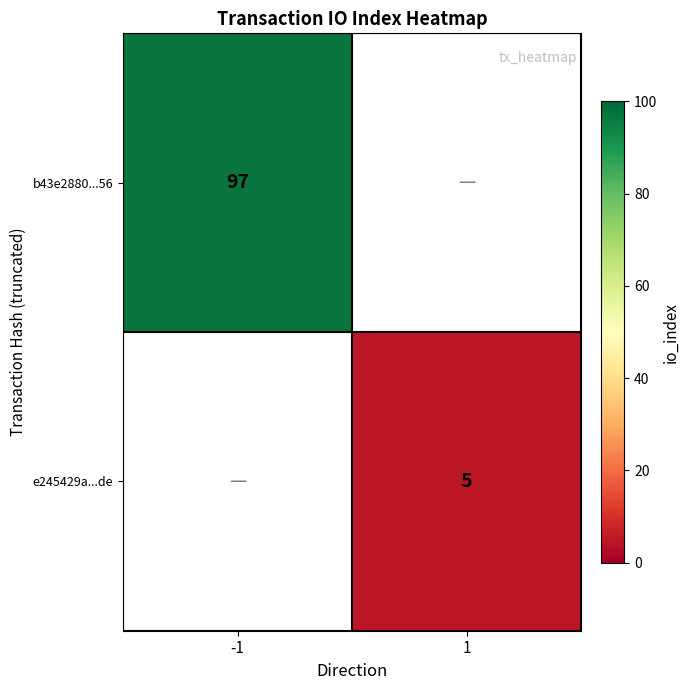

How many distinct data groups are displayed?

2